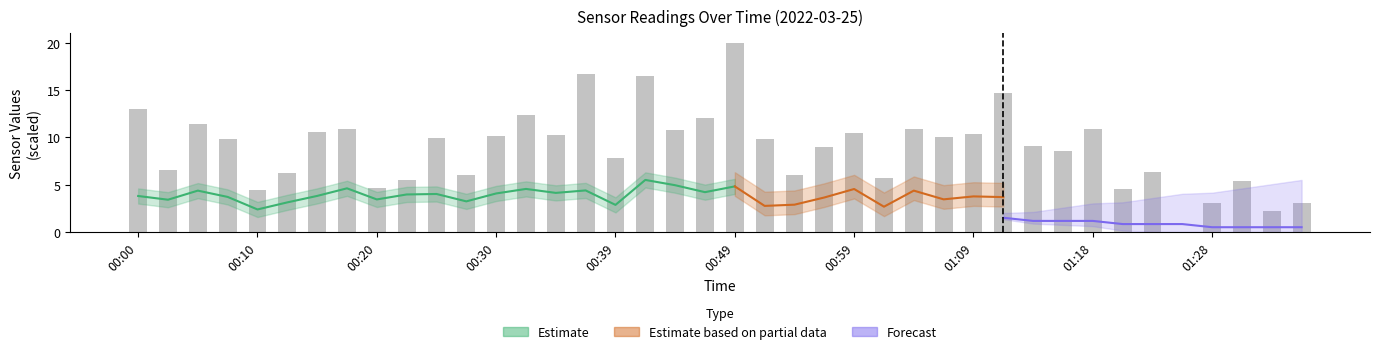

How many bars are there in total?

40